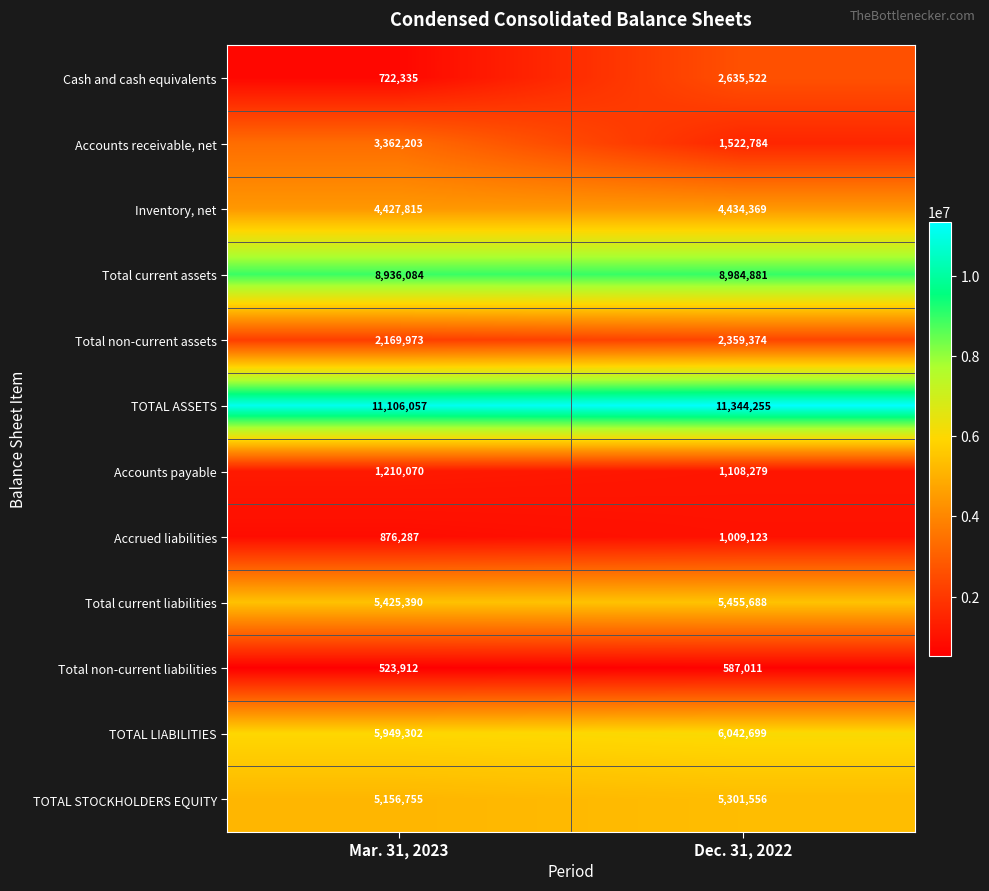

What is the difference between the Accounts receivable, net values at Mar. 31, 2023 and Dec. 31, 2022?

1839419